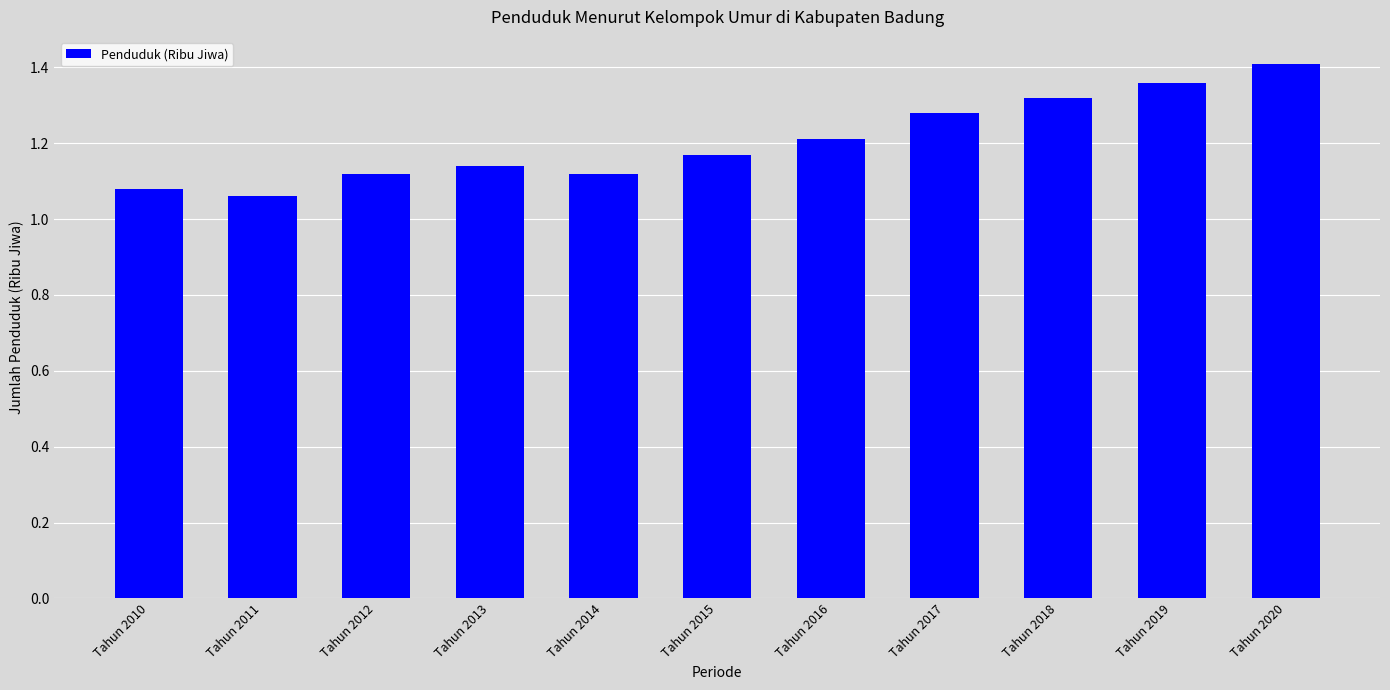

Is it true that the value at Tahun 2019 is 0.8?

False